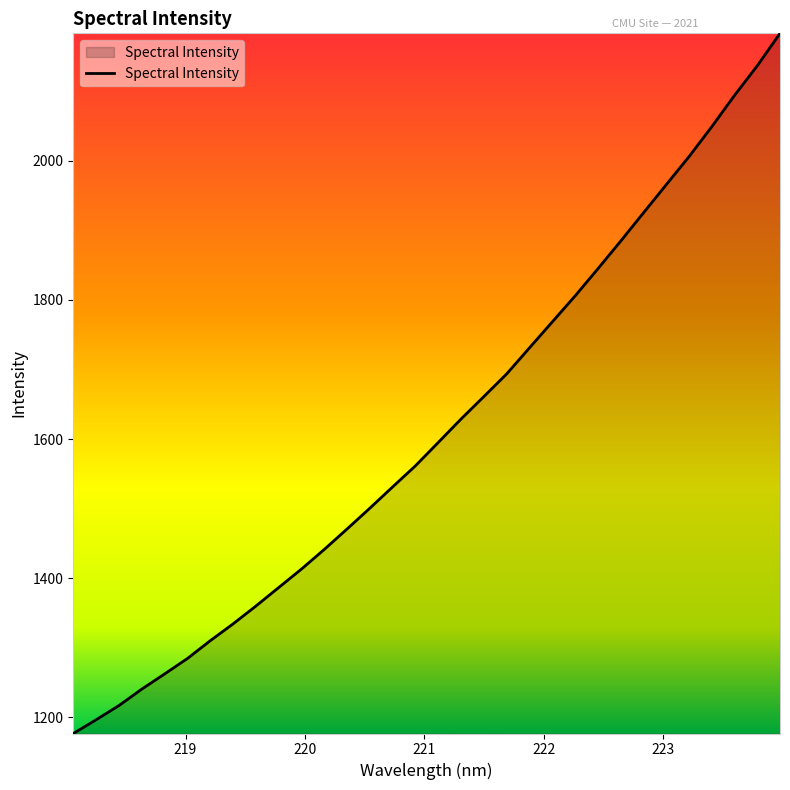

What is the difference between the maximum and minimum values?

1006.9